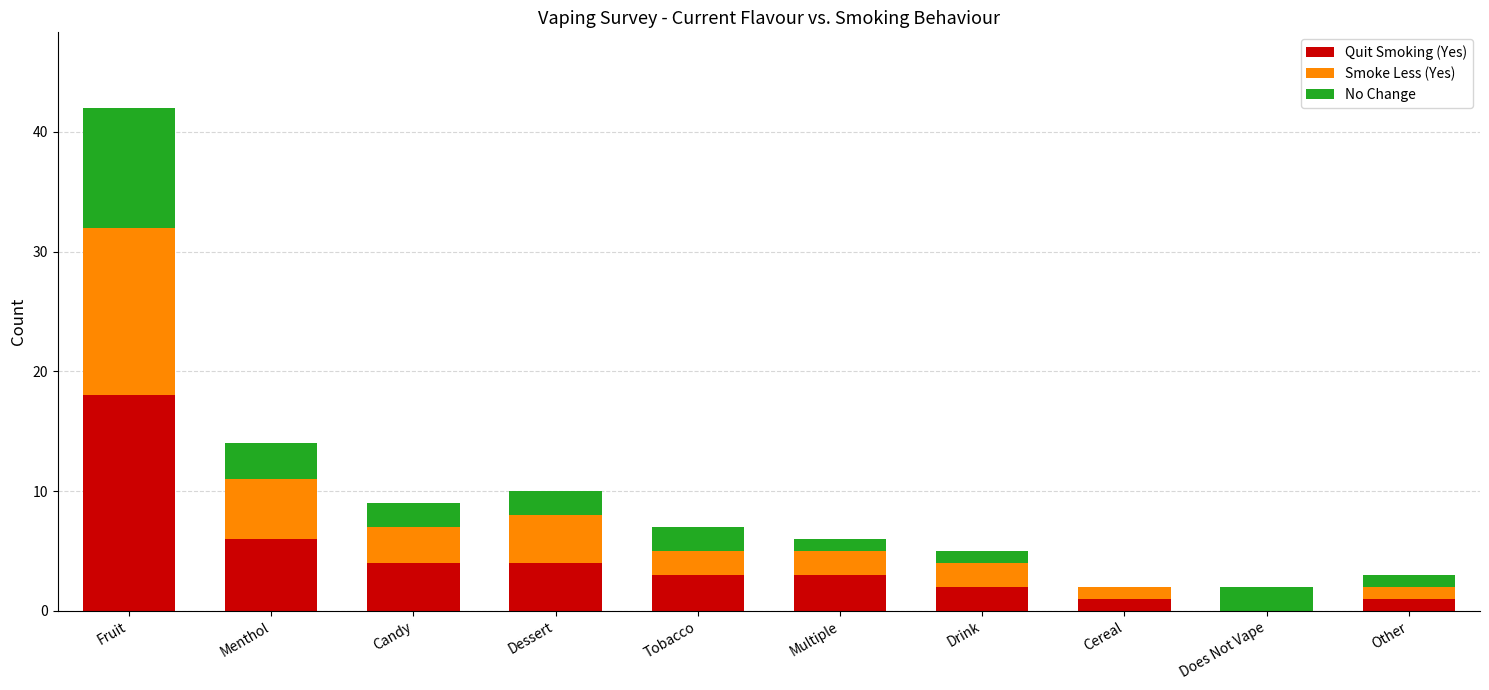

True or false: Quit Smoking (Yes) has a value of 3 at Multiple.

True